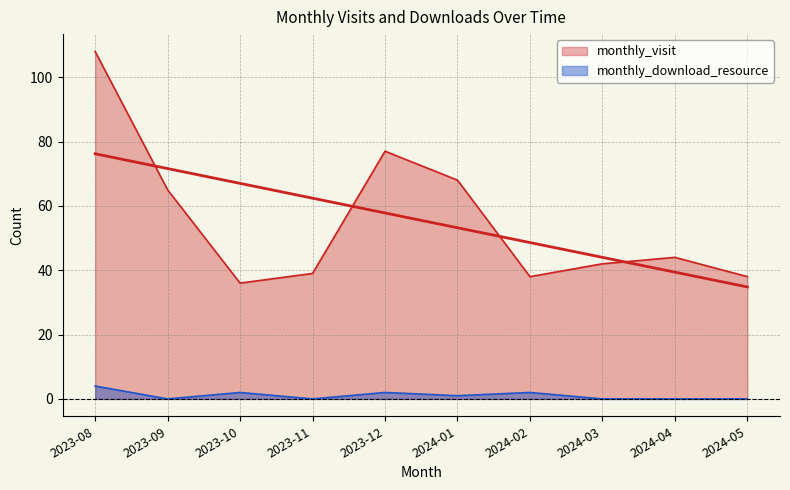

Read the monthly_visit value at 2023-08.

108